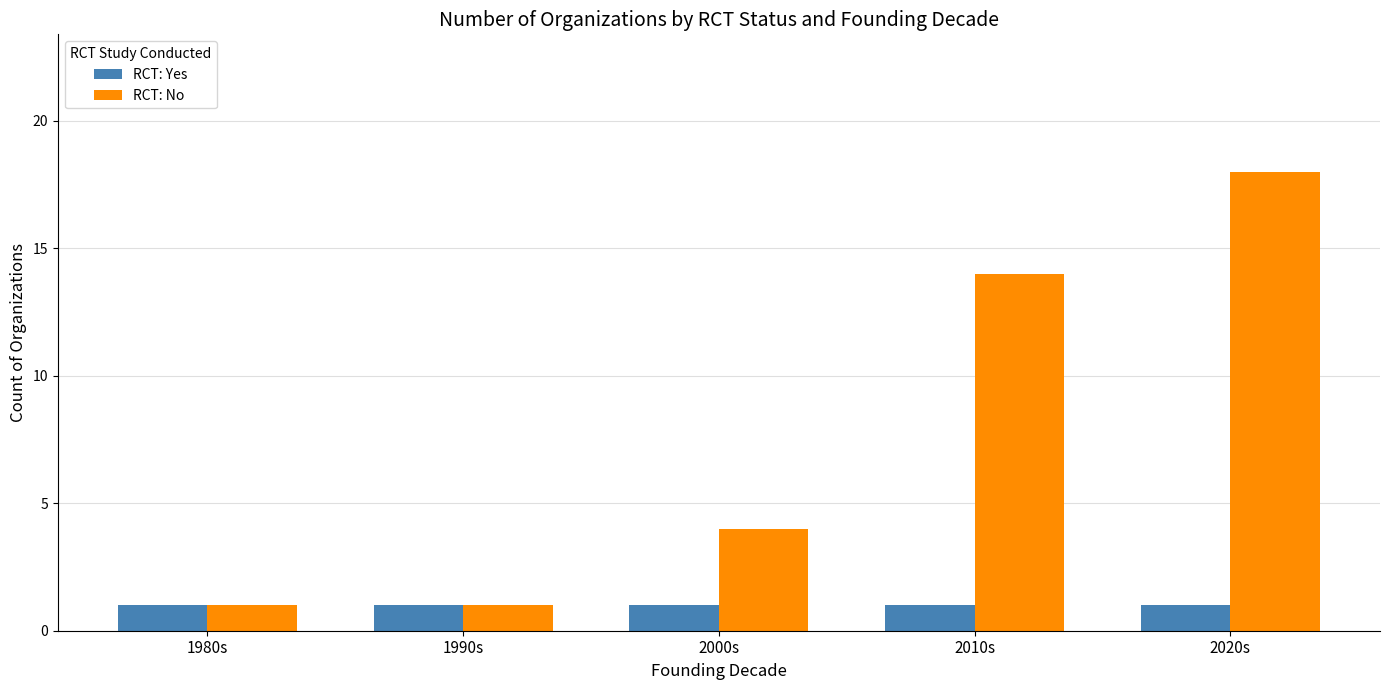

How many bars are there in total?

10